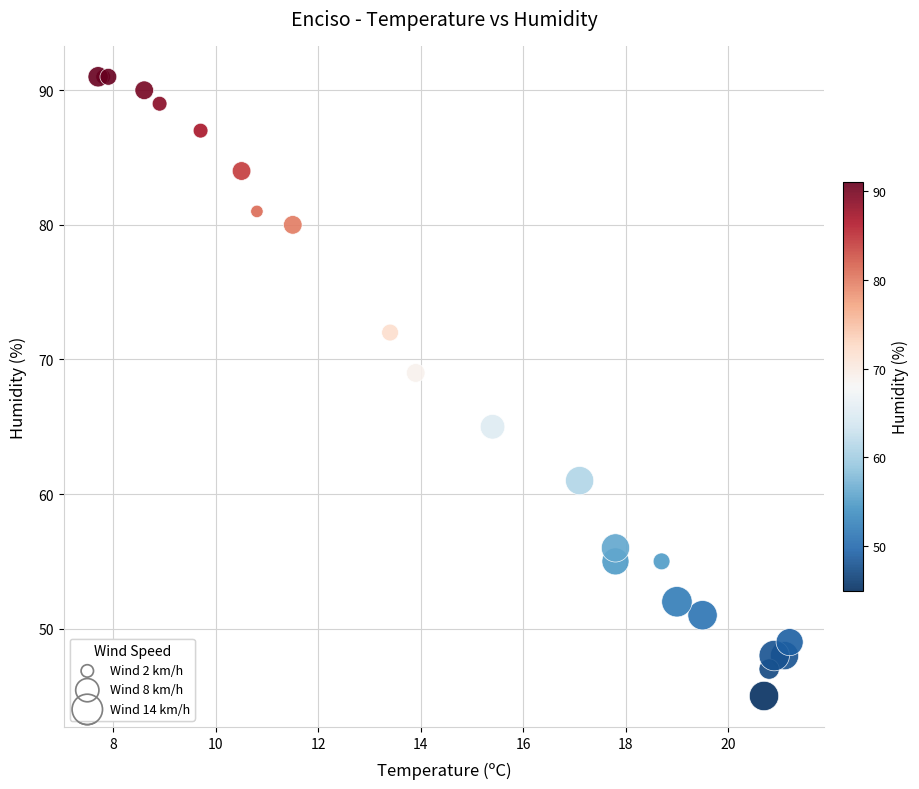

What Y value in the scatter plot is closest to 68?

69